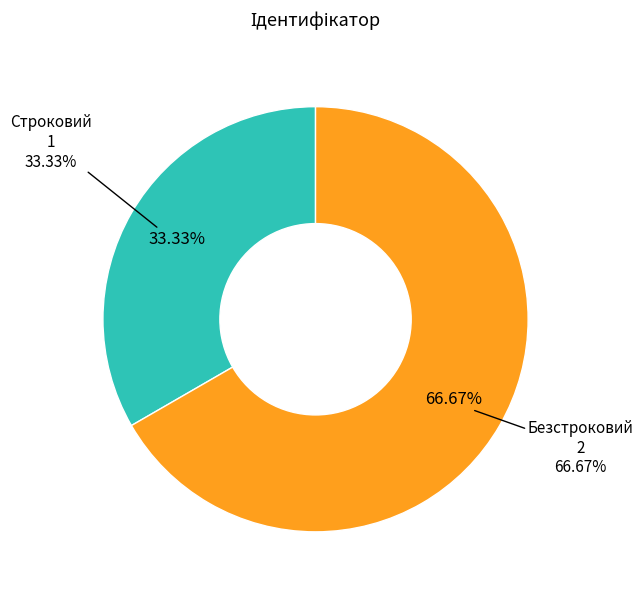

Is the sum of Безстроковий and Строковий greater than half?

Yes